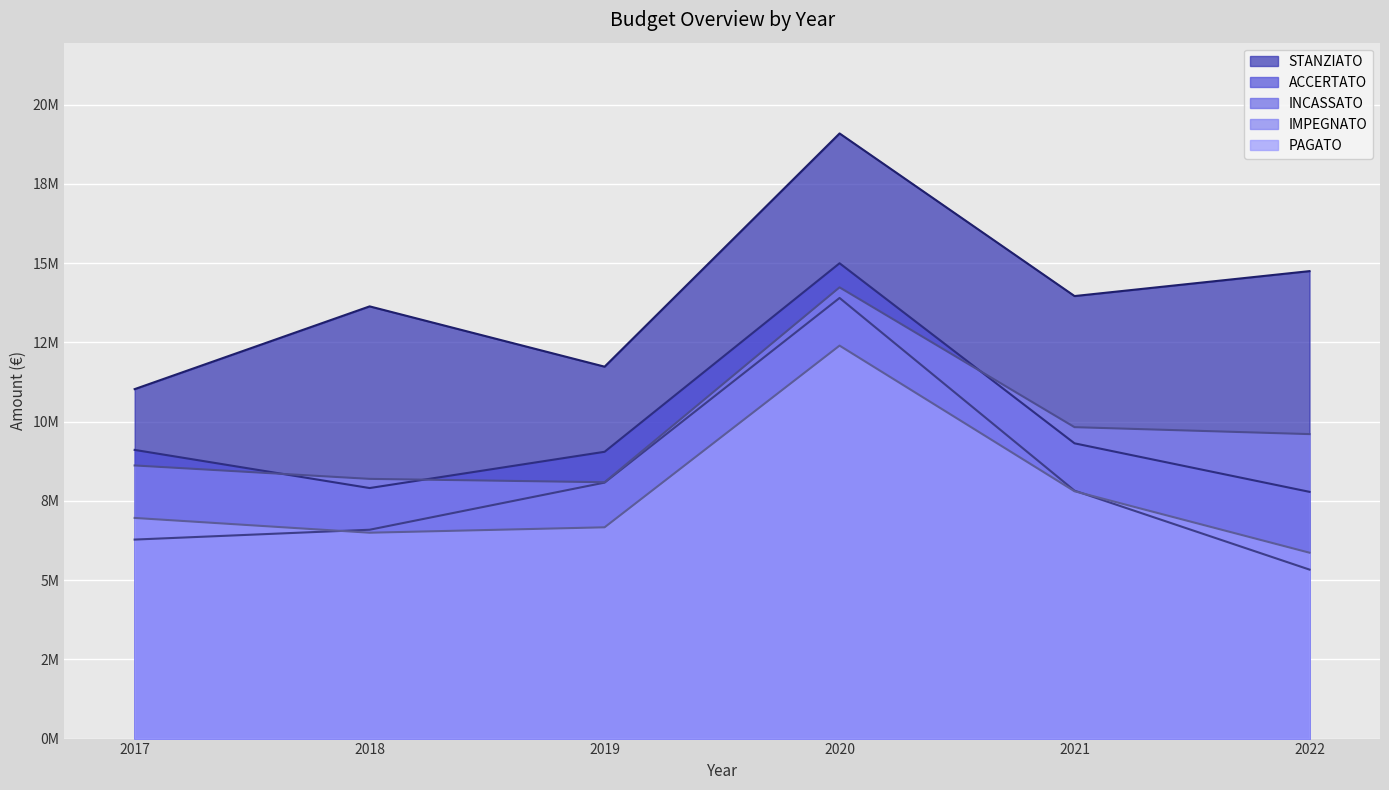

True or false: STANZIATO and ACCERTATO cross at least once.

False